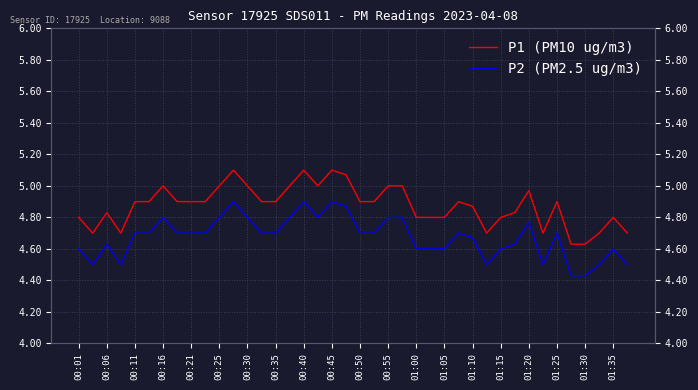

The P2 (PM2.5 ug/m3) series shows 7.7 at 21. True or false?

False